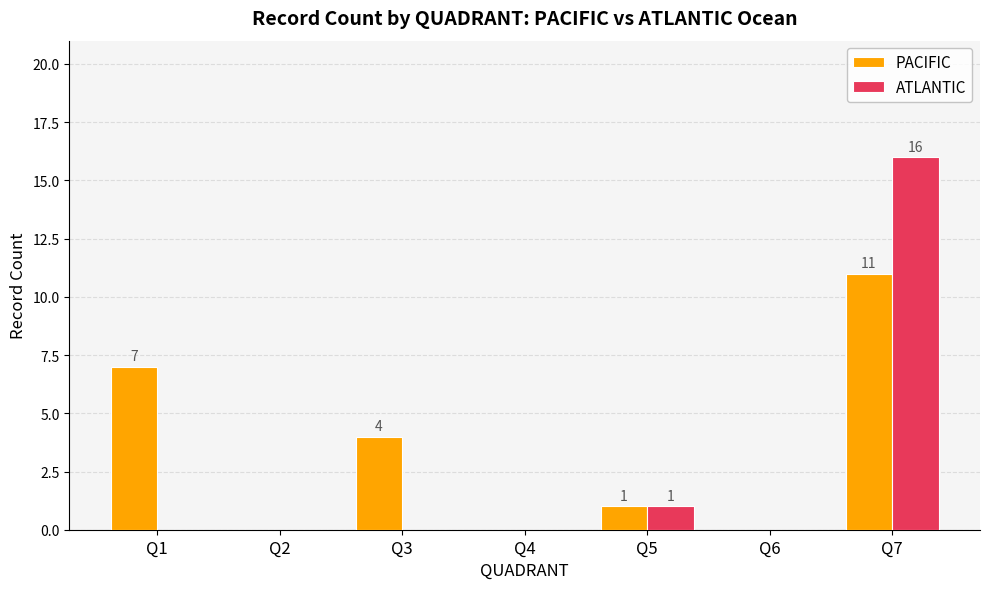

Count the number of categories in the chart.

7